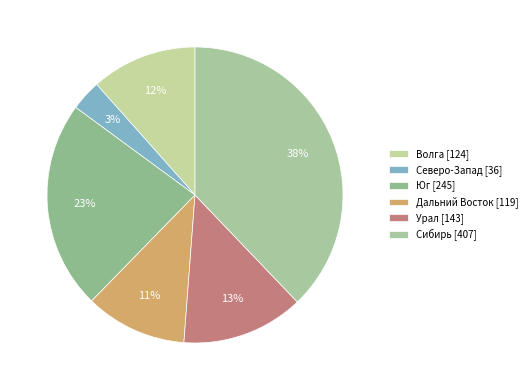

Is there a majority slice in this chart?

No